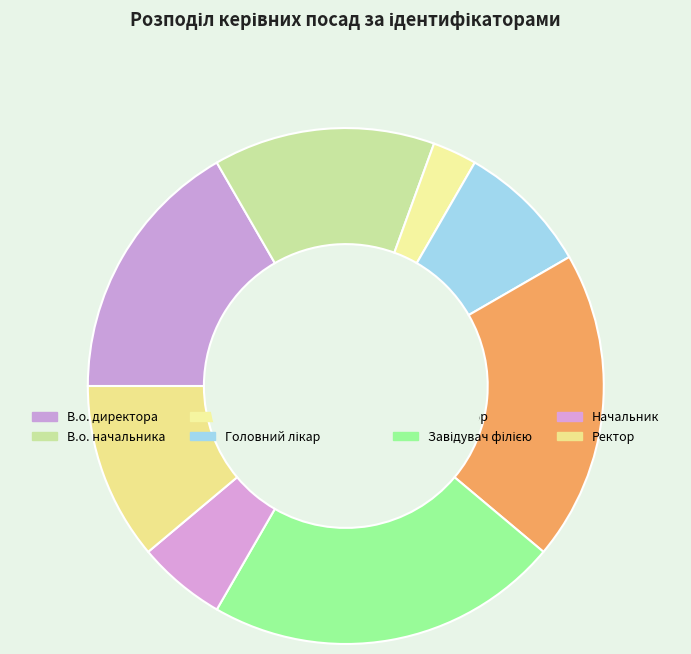

What percentage is the Завідувач філією slice, to the nearest percent?

22%